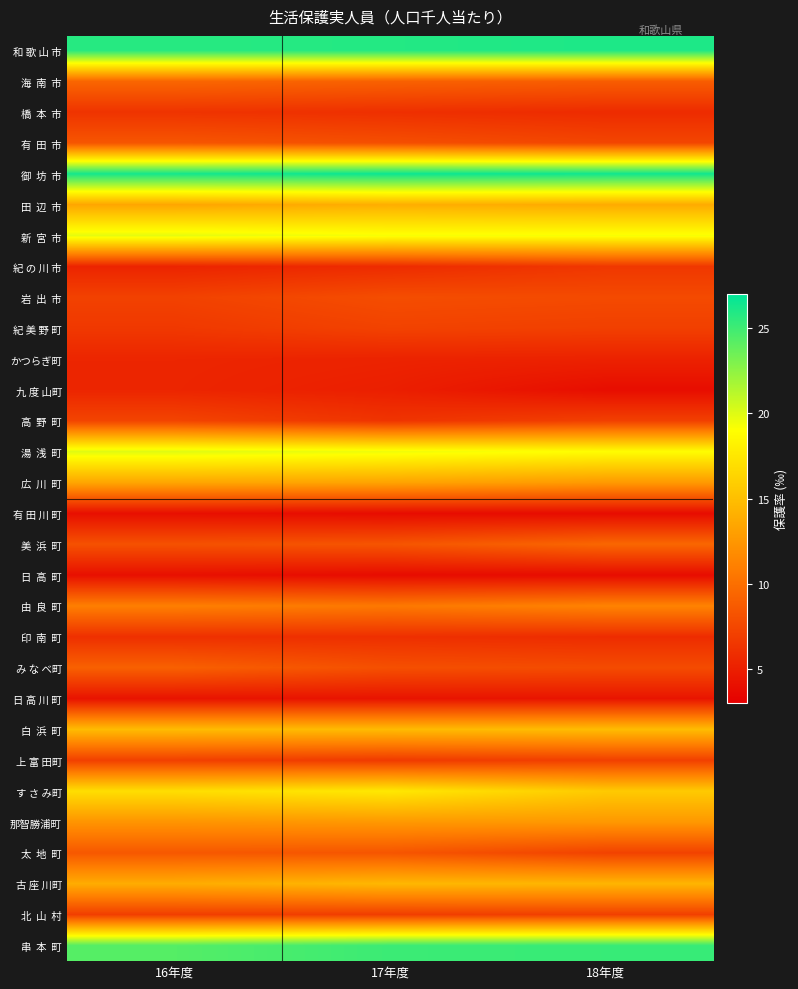

At which category is the sum across all series the highest?

16年度